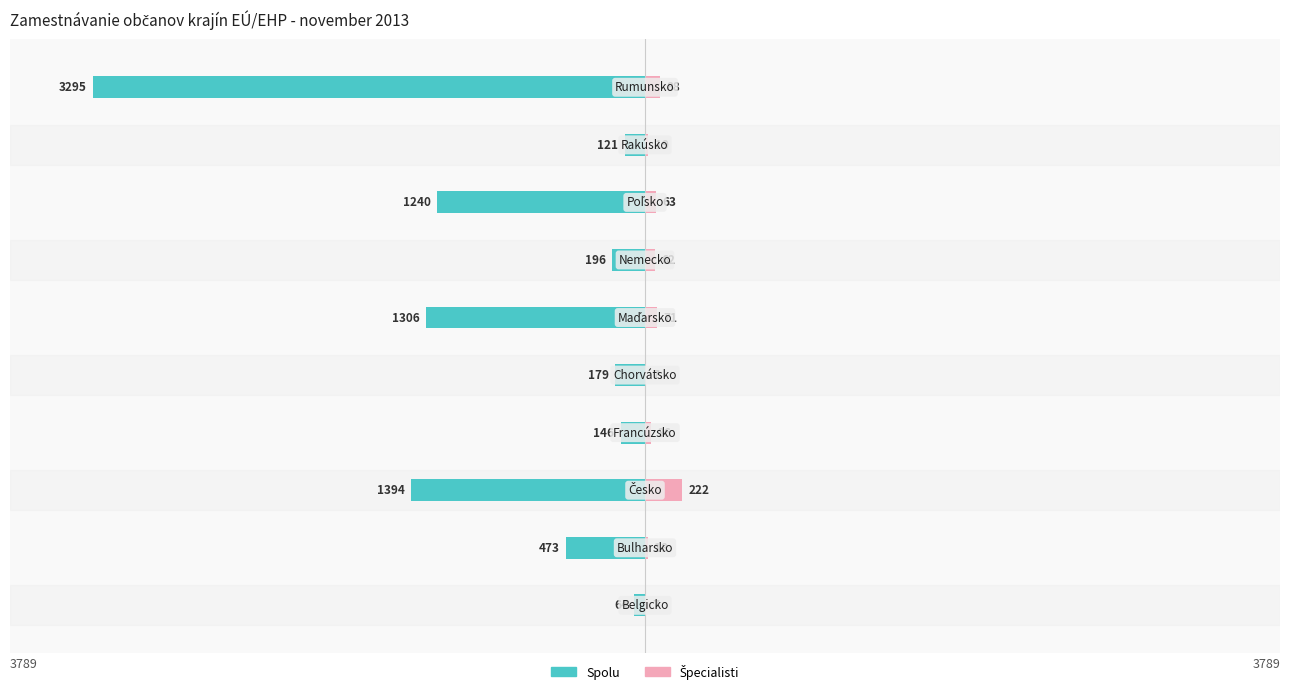

Which series has the largest range (max minus min)?

Spolu (teal)